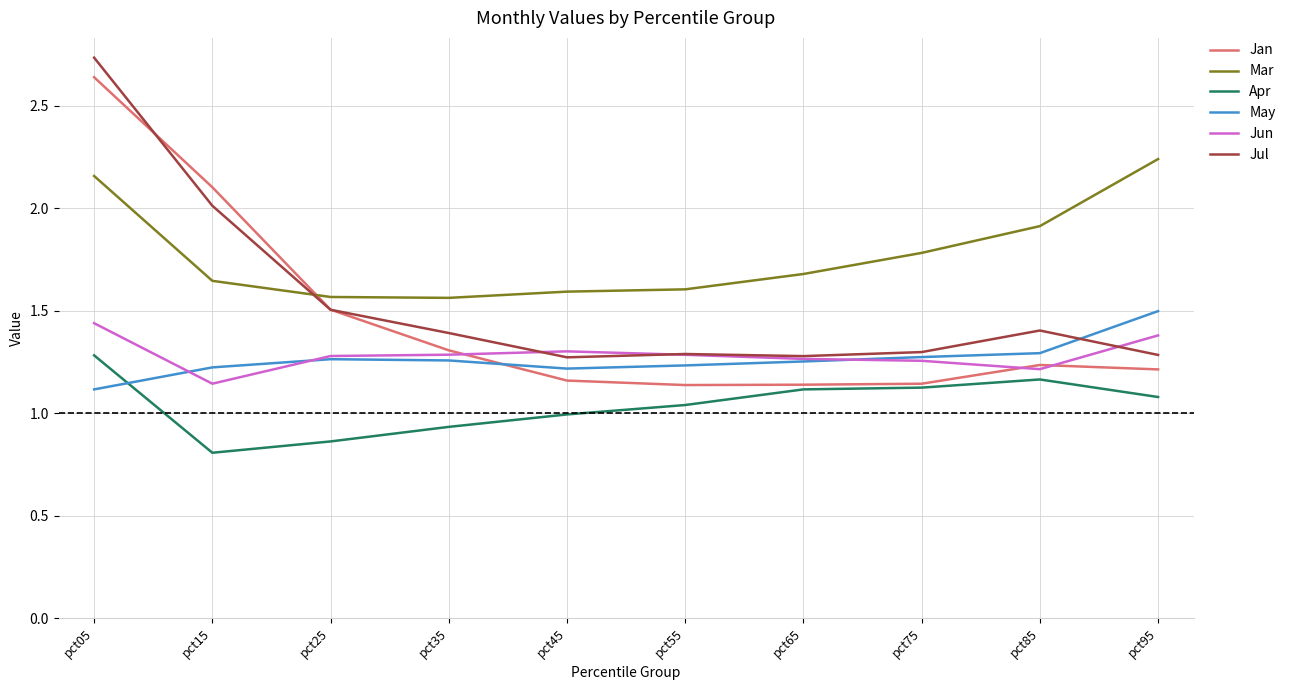

Count the number of categories in the chart.

10